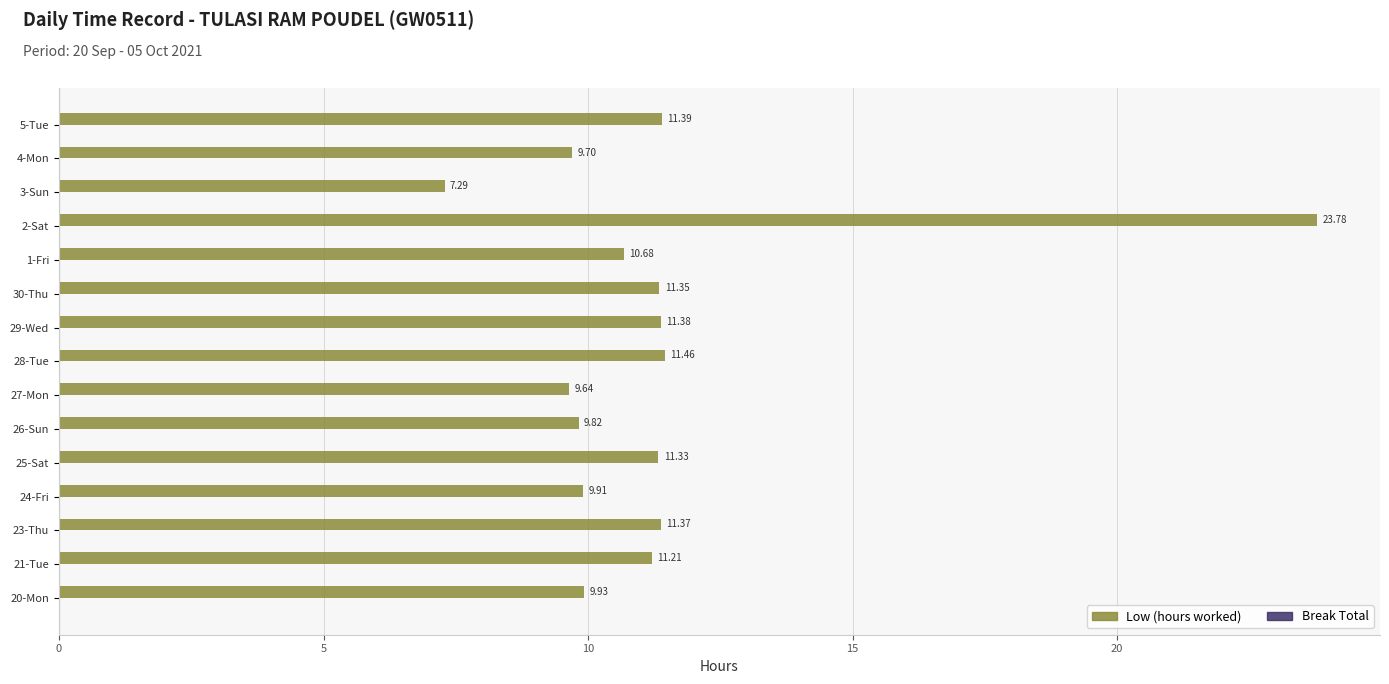

What is the difference between the second highest and minimum values?

4.2